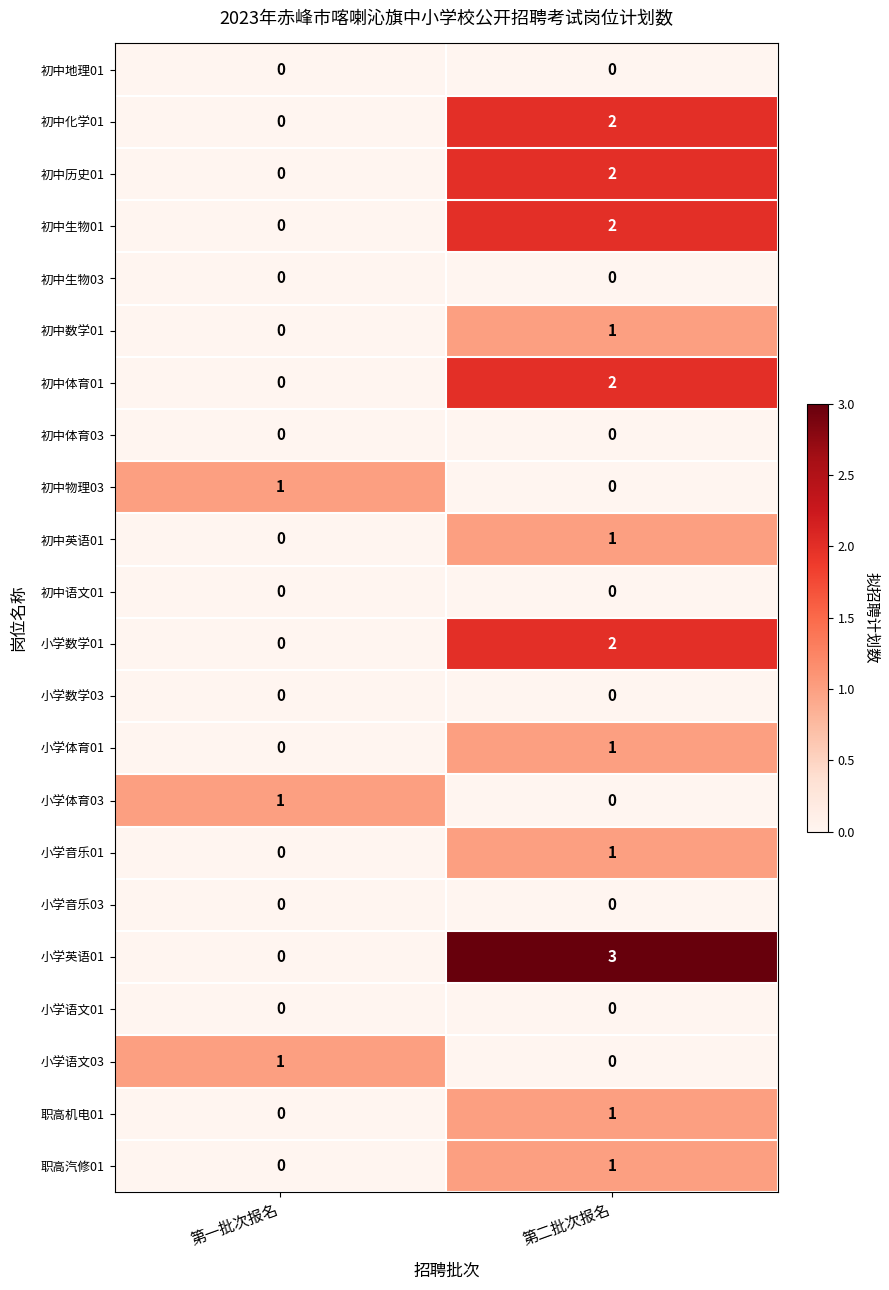

What is the total value across all series at 第二批次报名?

19